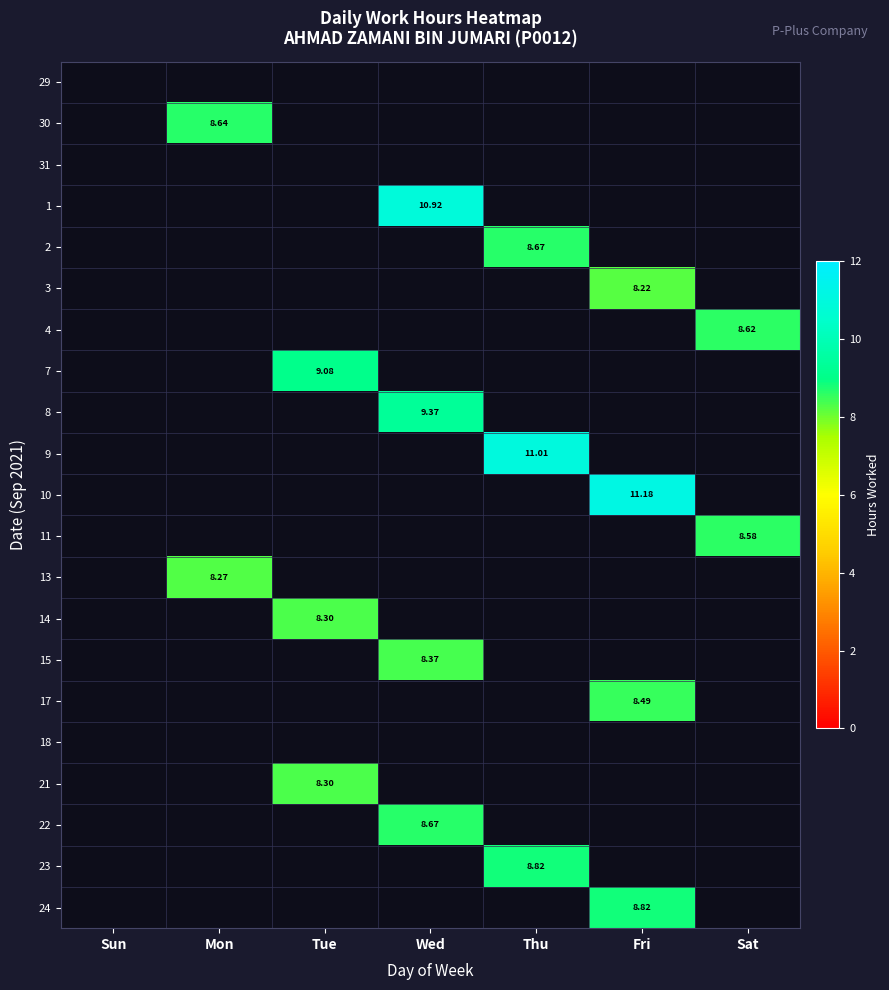

How many distinct data groups are displayed?

21